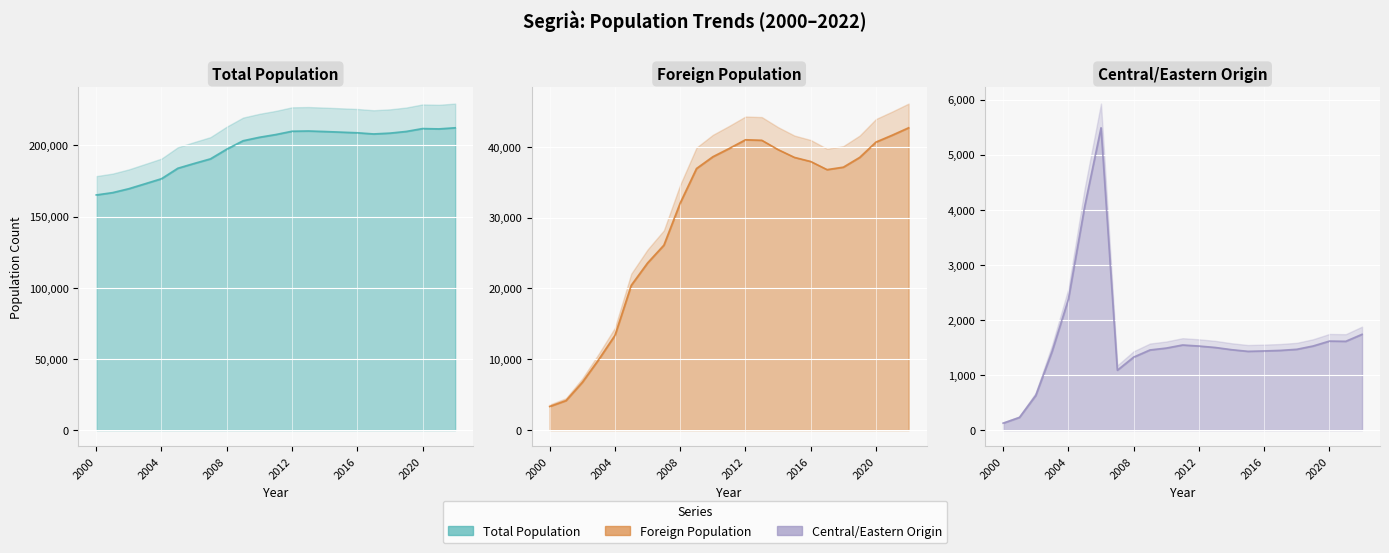

What is the spread (max minus min) of values at 2020?

210224